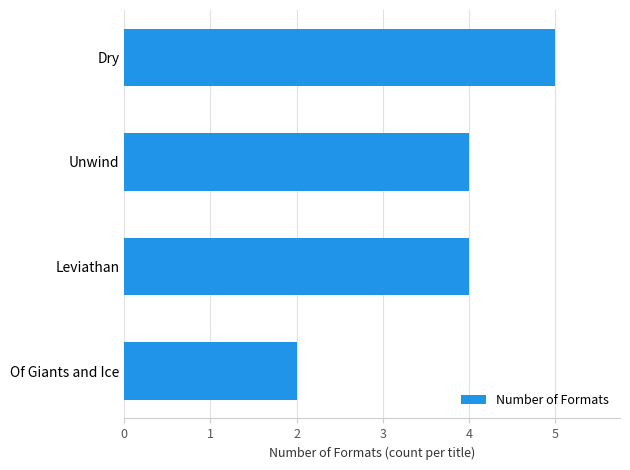

What value does the data have at Unwind?

4